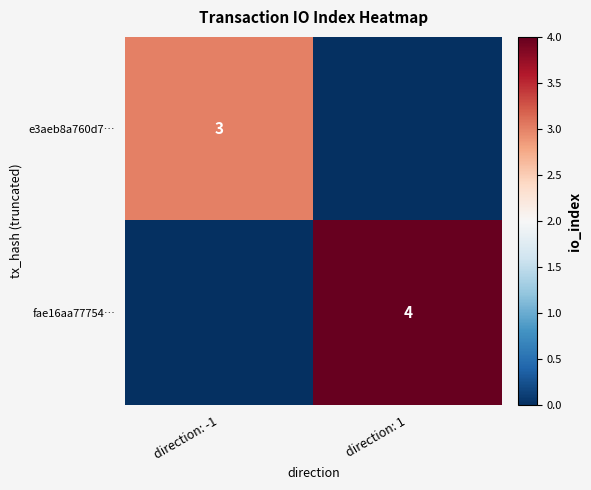

The value of fae16aa77754… at direction: 1 is 4. True or false?

True